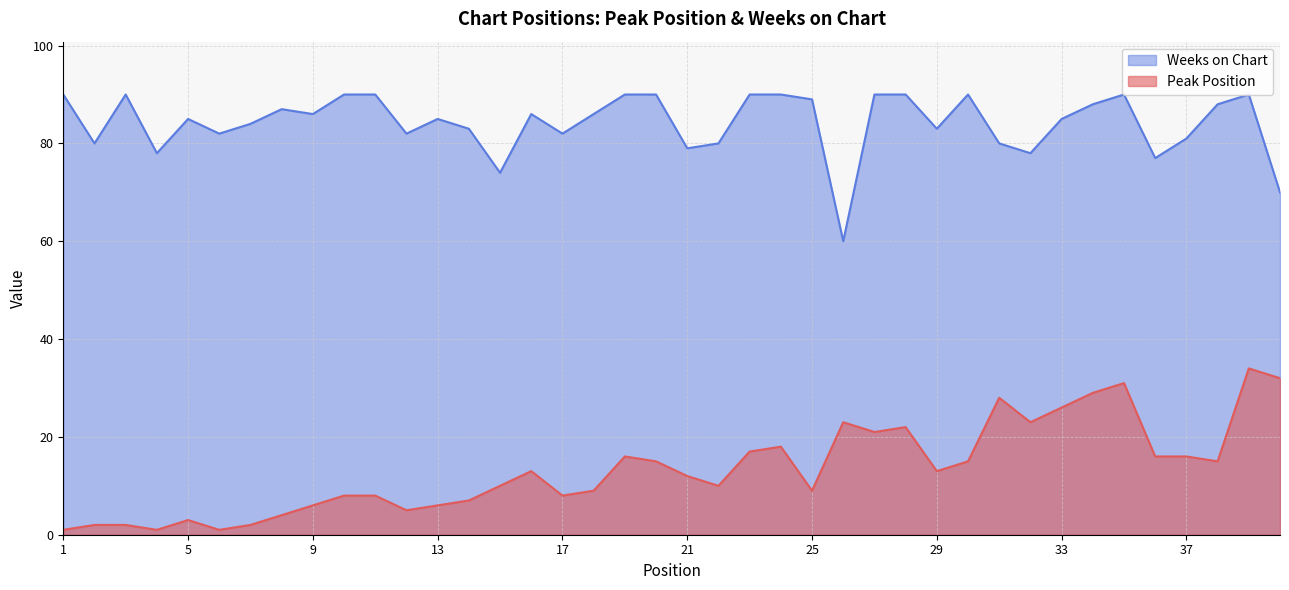

Does the chart have visible grid lines?

Yes